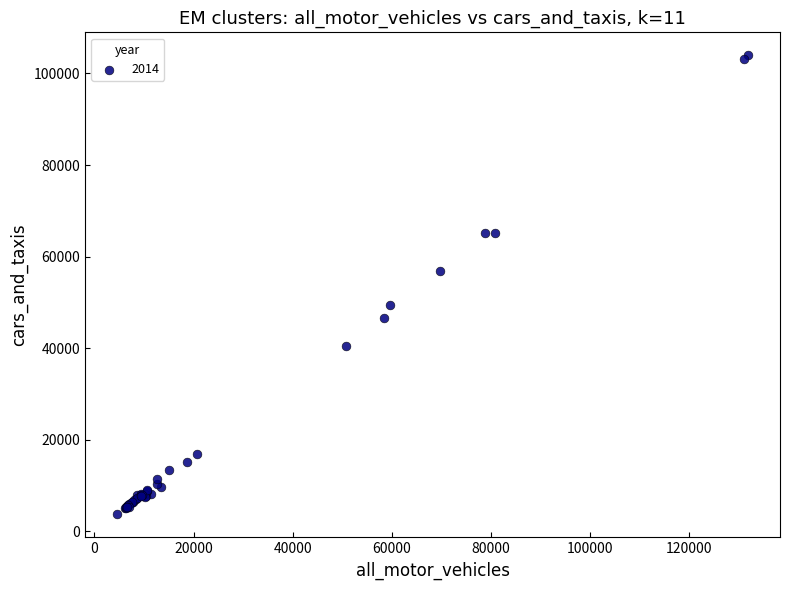

What Y value in the scatter plot is closest to 53841?

56911